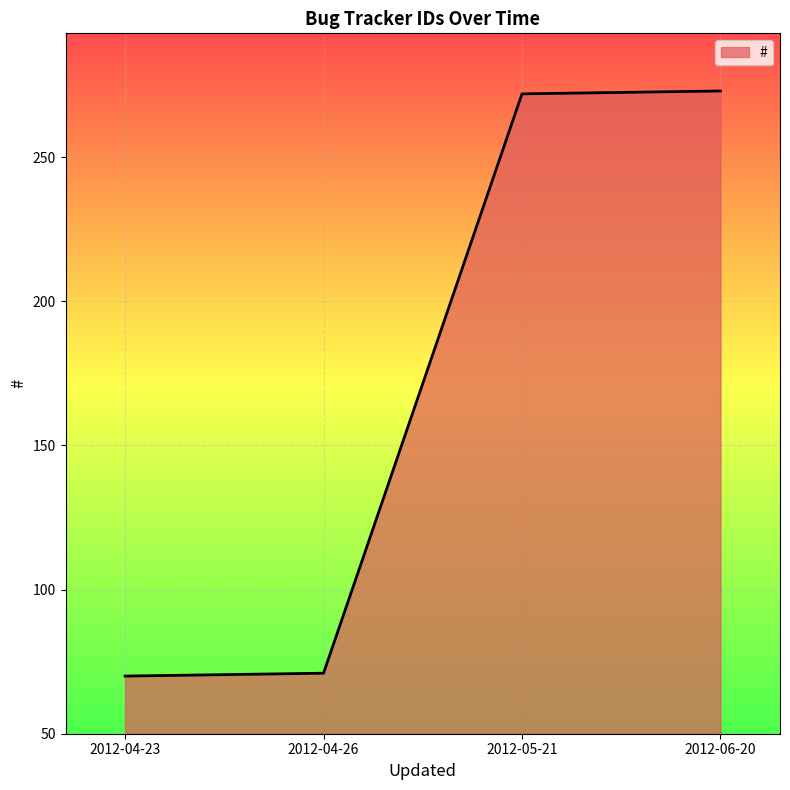

Approximately how many times larger is the value at 2012-05-21 compared to 2012-06-20?

1.0